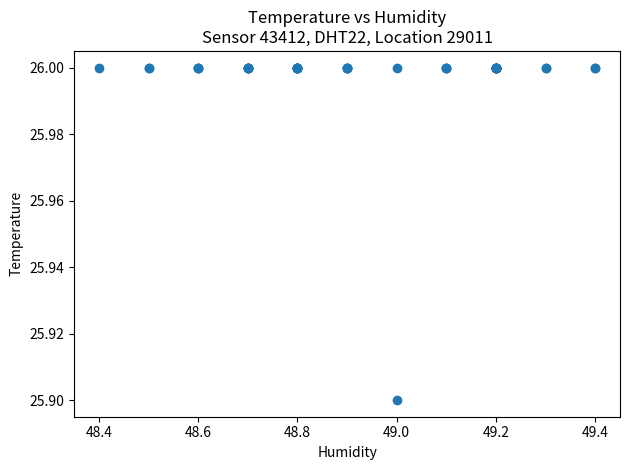

What Y value in the scatter plot is closest to 25?

25.9